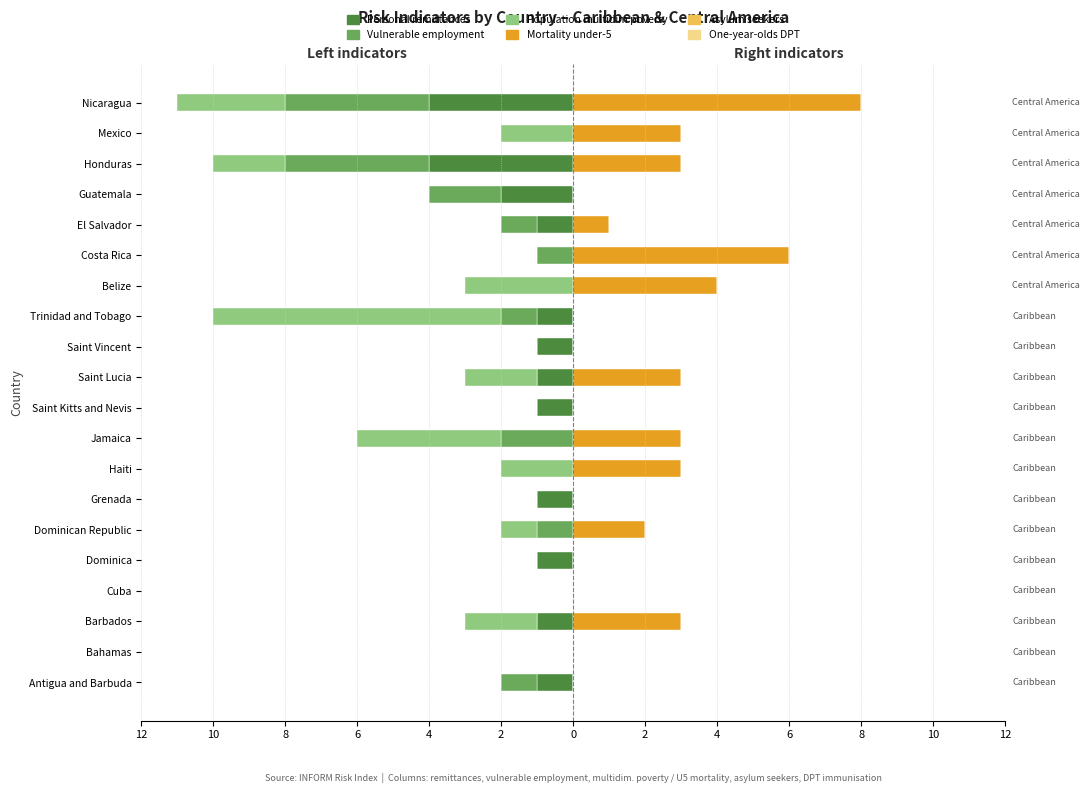

What is the value of the Asylum seekers bar at the 3rd from the left?

0.6